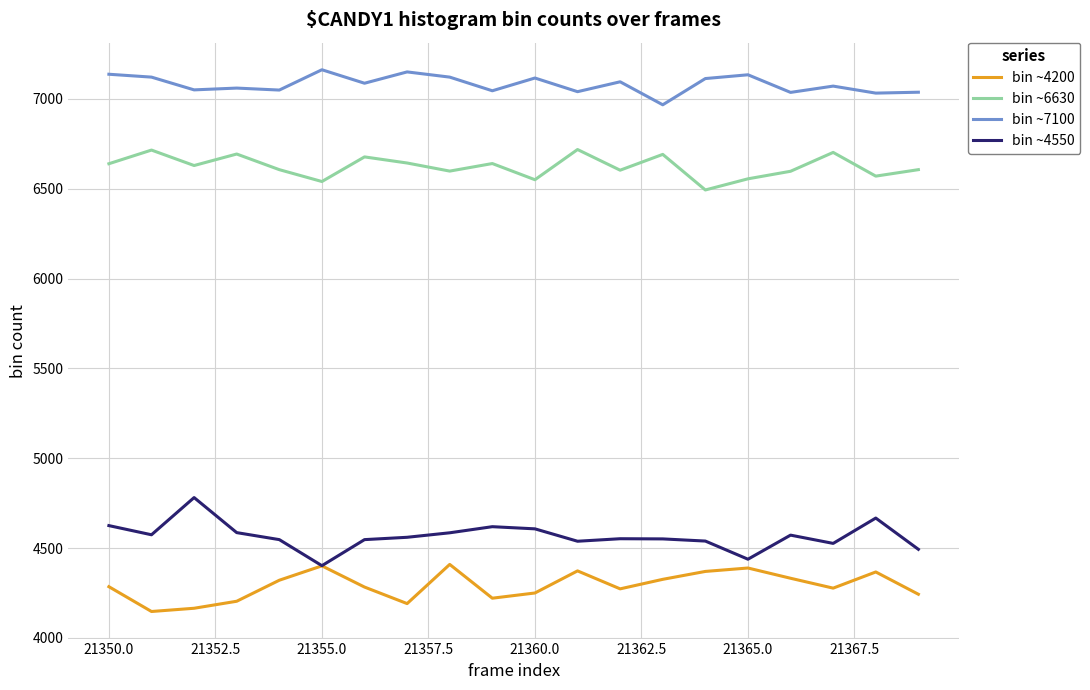

List the series in order of their peak value, highest first.

bin ~7100, bin ~6630, bin ~4550, bin ~4200